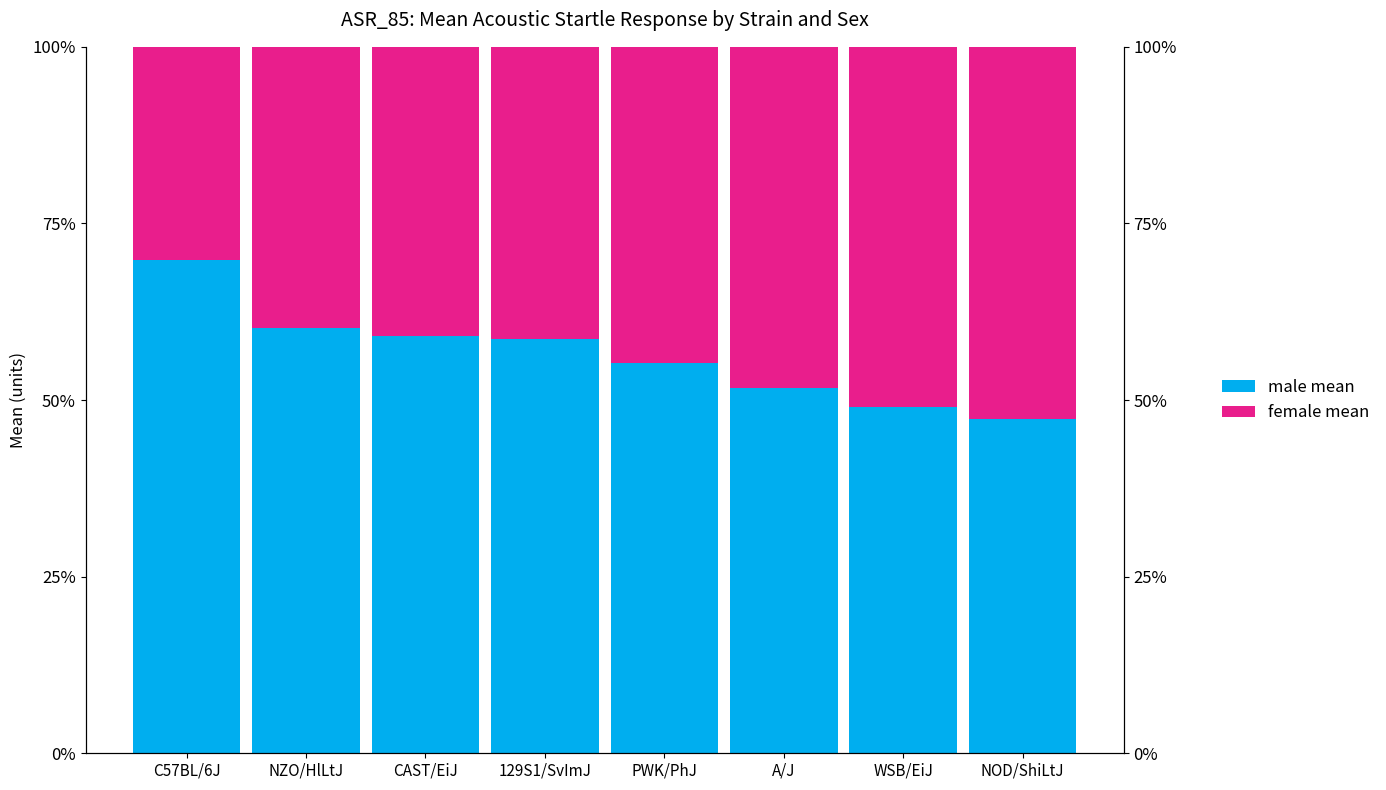

Which series has the largest total across all categories?

male mean